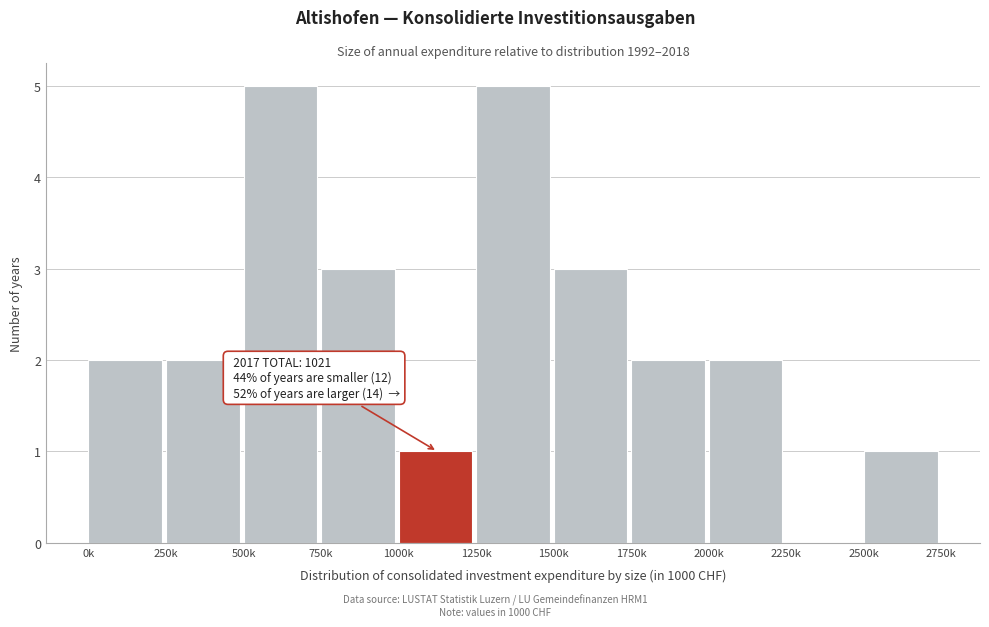

Reading left to right, list all the values displayed in this chart.

0k=2	250k=2	500k=5	750k=3	1000k=1	1250k=5	1500k=3	1750k=2	2000k=2	2250k=0	2500k=1